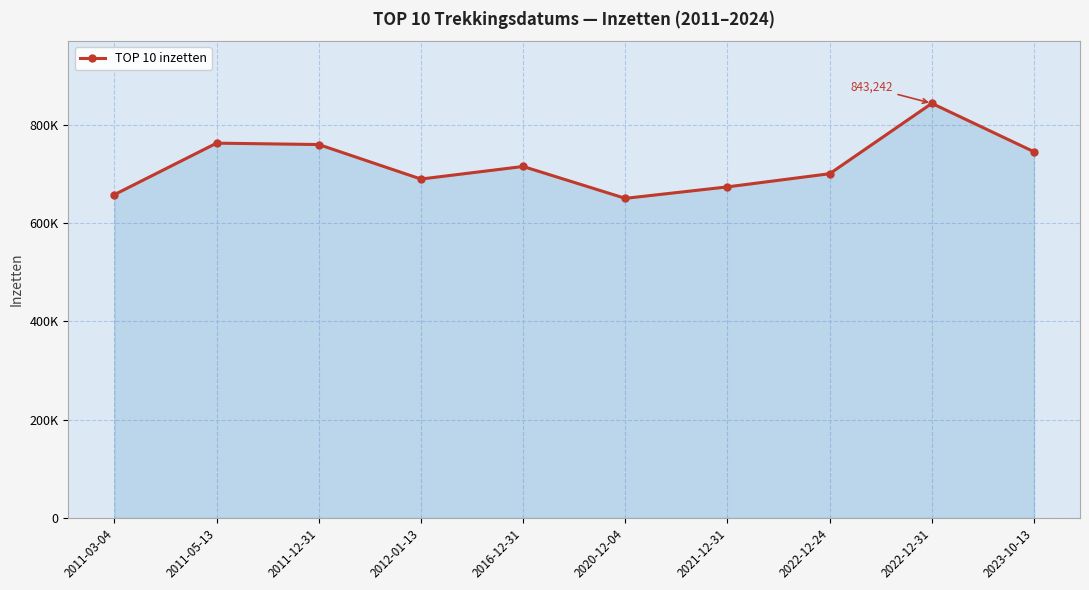

Reading left to right, list all the values displayed in this chart.

657568.5	762298.5	759462.0	689272.5	714864.0	649995.0	673336.5	700102.5	843241.5	744747.0